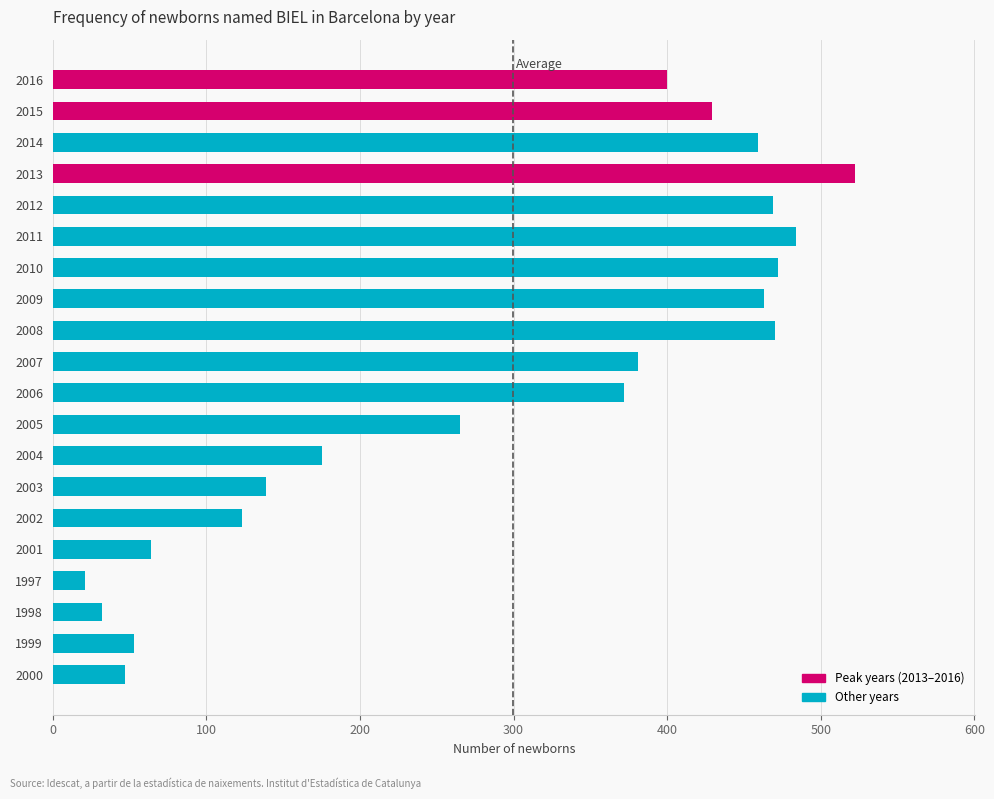

How many values are below 381?

10